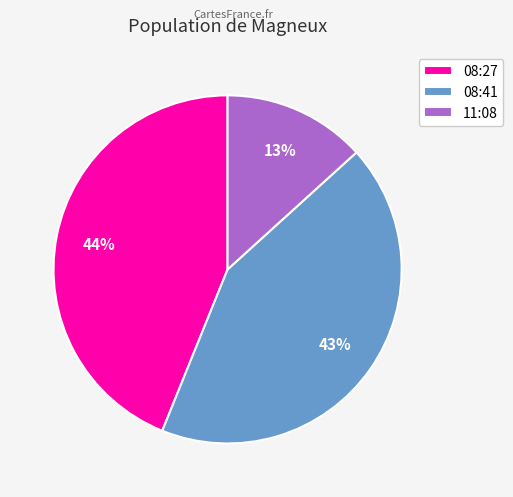

To the nearest percent, what is the average slice percentage?

33%